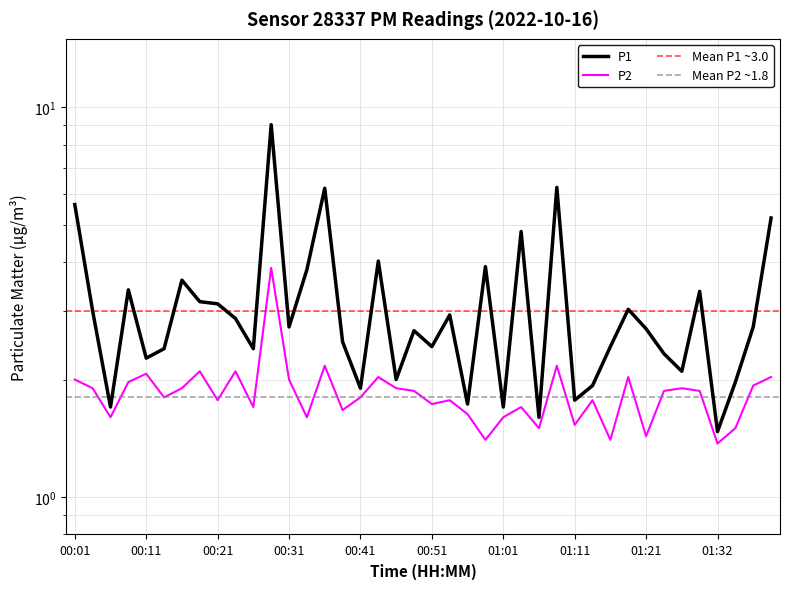

What are all the series names shown in the legend?

P1, P2